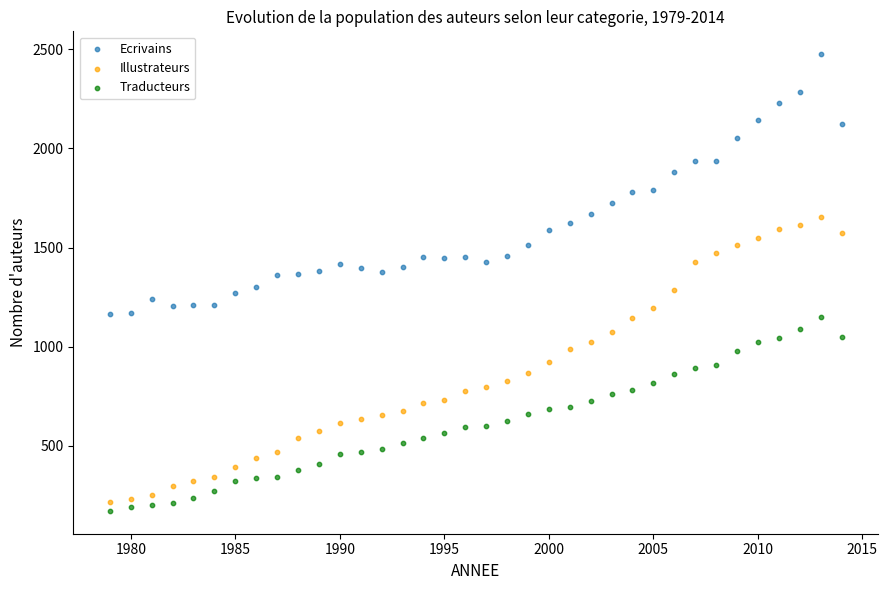

What are all the series names shown in the legend?

Ecrivains, Illustrateurs, Traducteurs